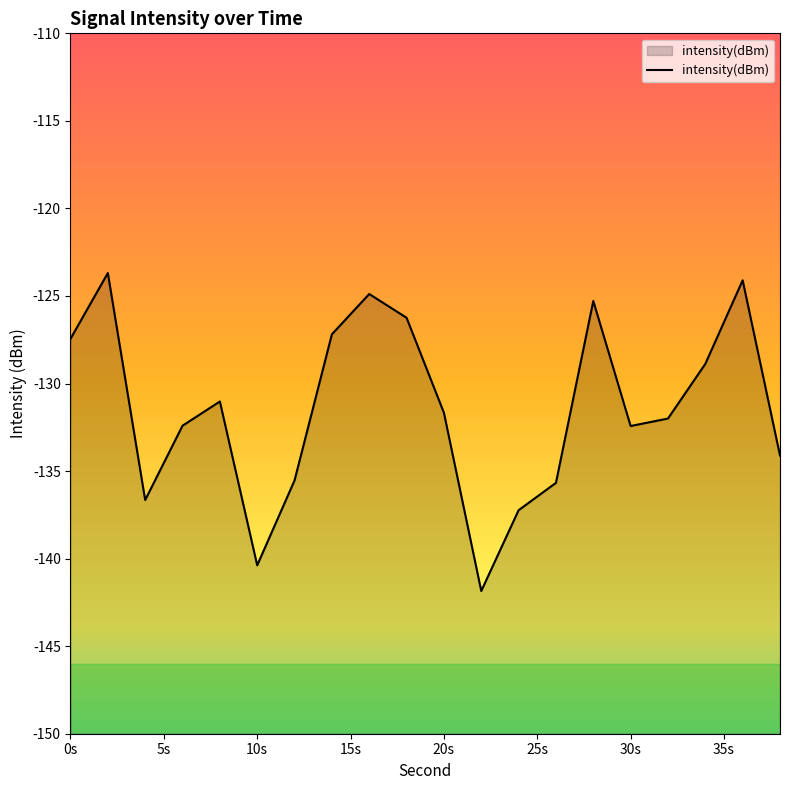

What is the difference between the maximum and minimum values?

18.2